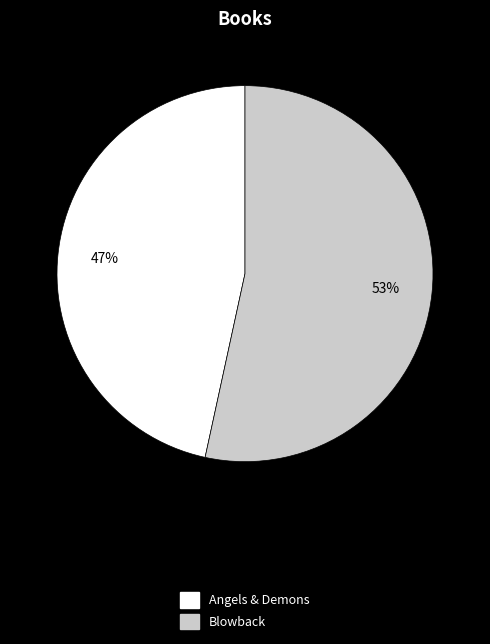

Which slice represents more than half of the pie?

Blowback